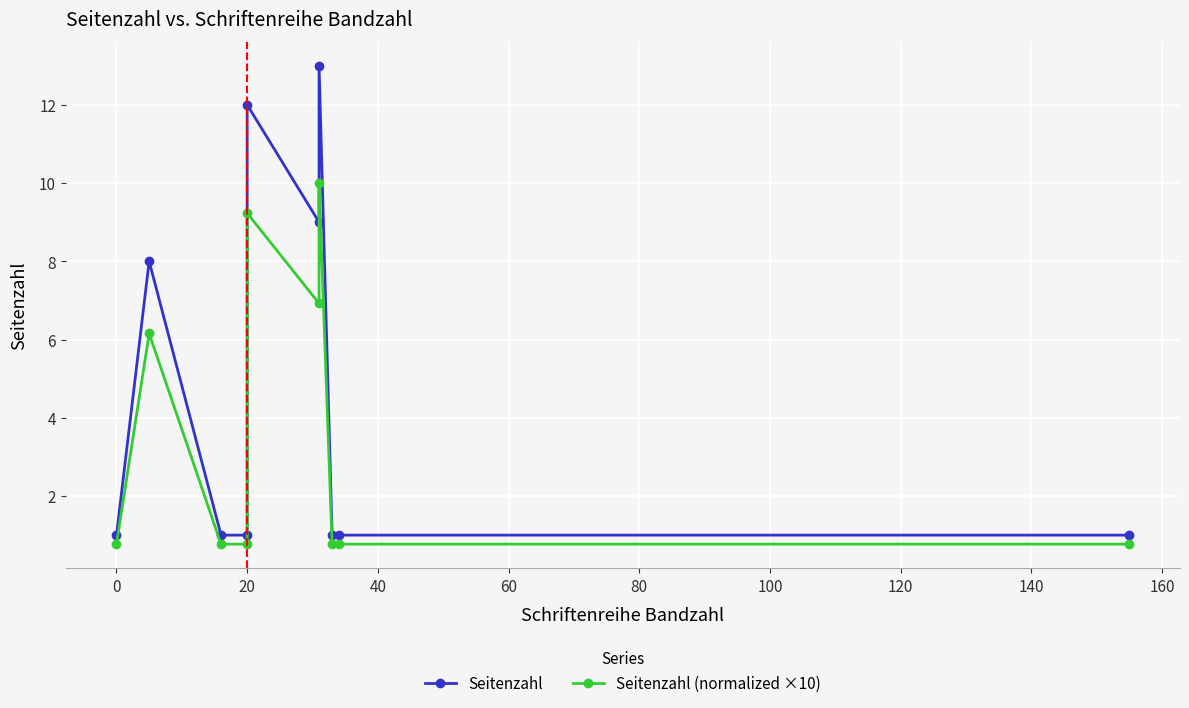

What is the sum of all Seitenzahl values?

48.0